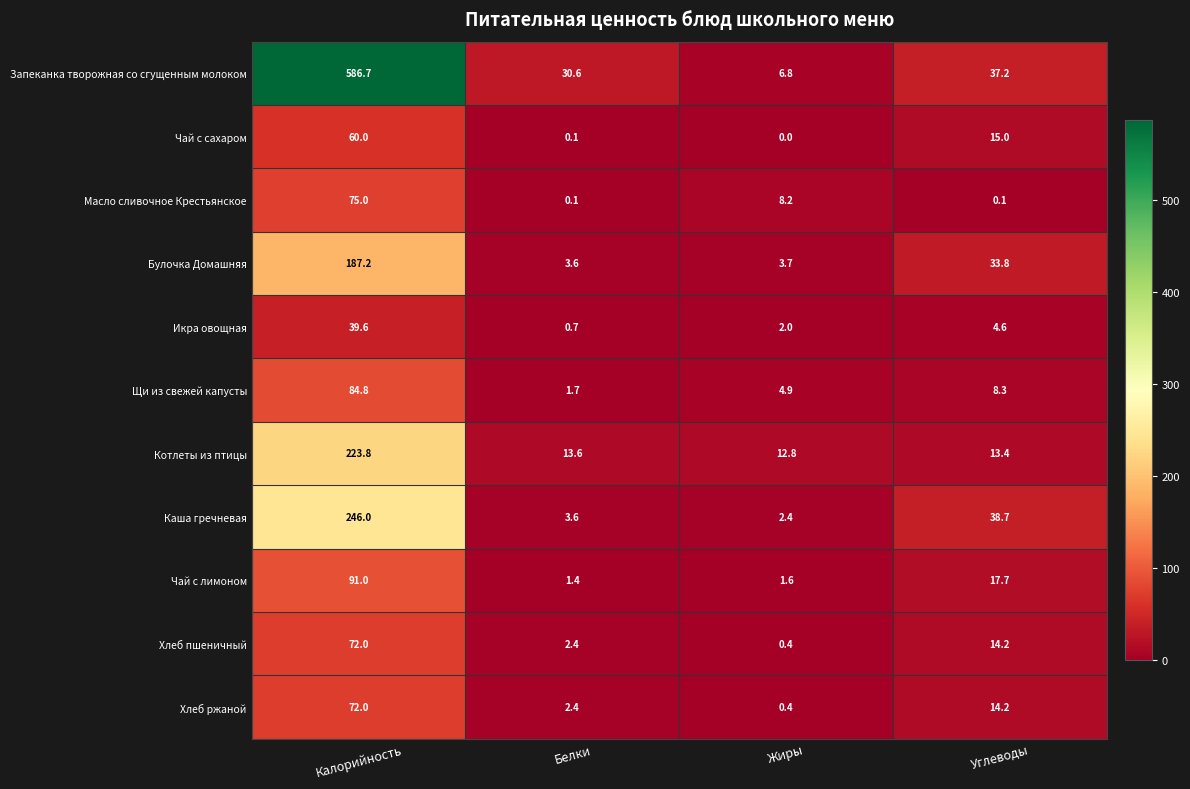

List the labels in order of Каша гречневая value, smallest first.

Жиры, Белки, Углеводы, Калорийность